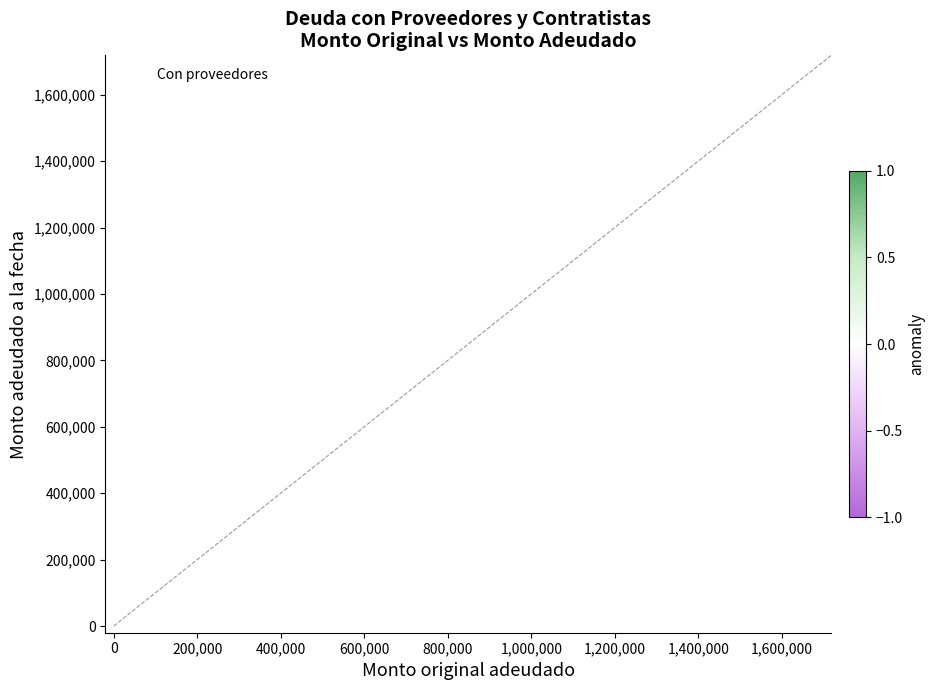

What Y value in the scatter plot is closest to 818310?

301600.0